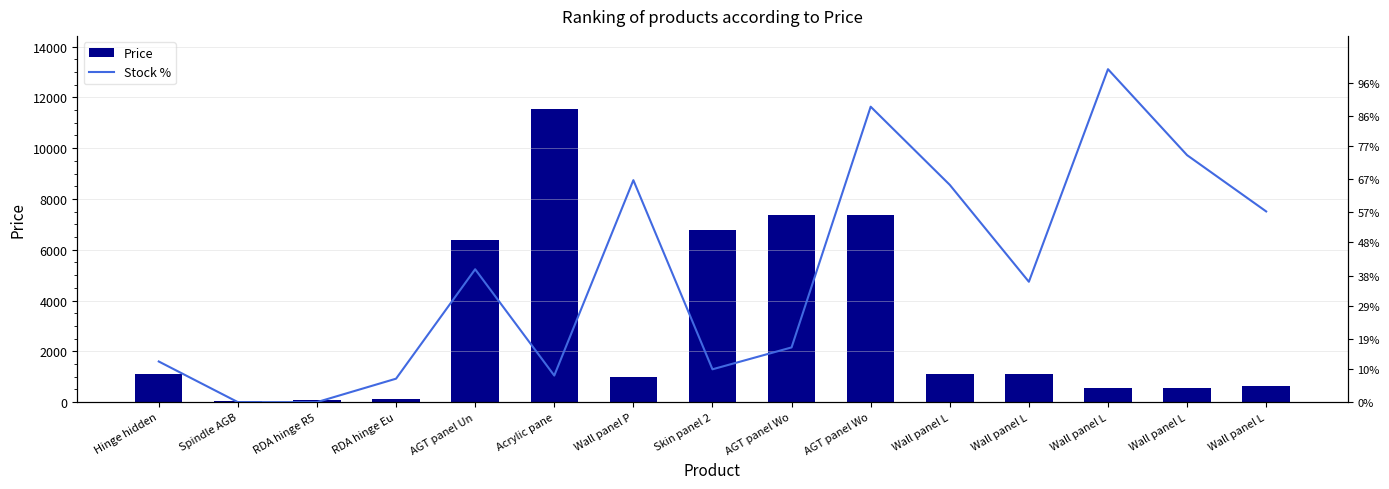

How many values in the Stock % series are below 36?

7